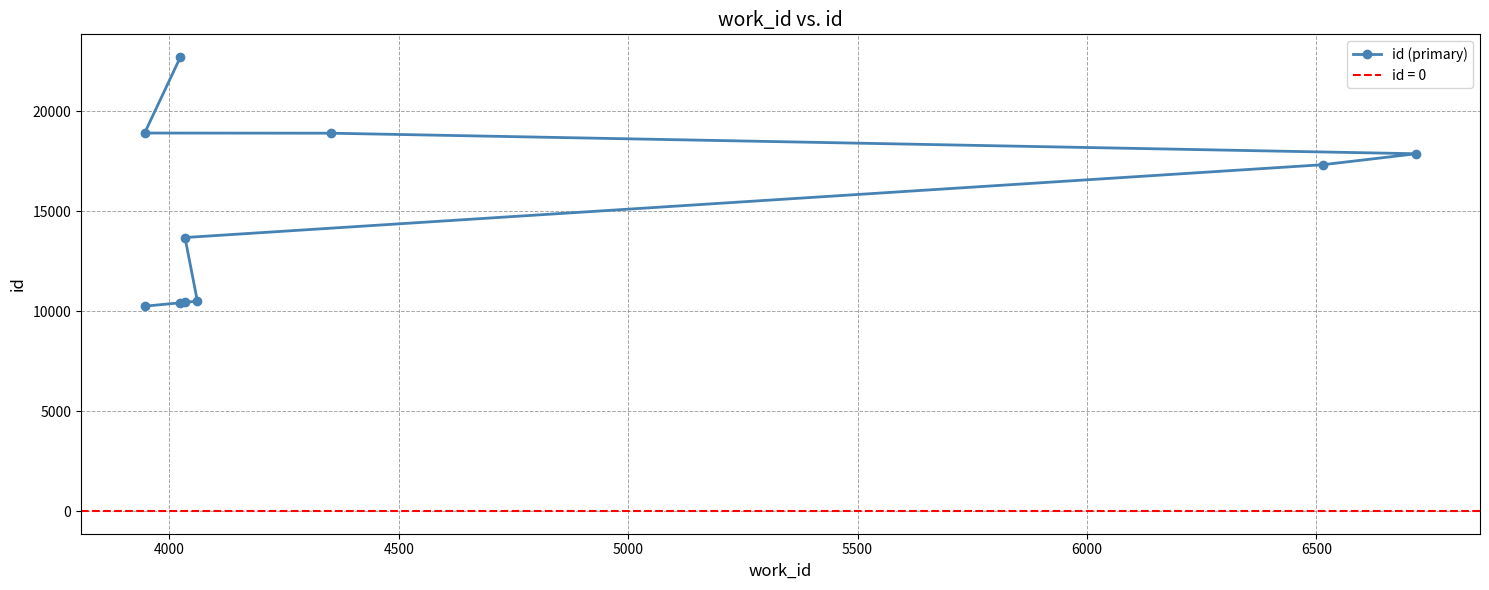

What is the greatest value displayed?

22716